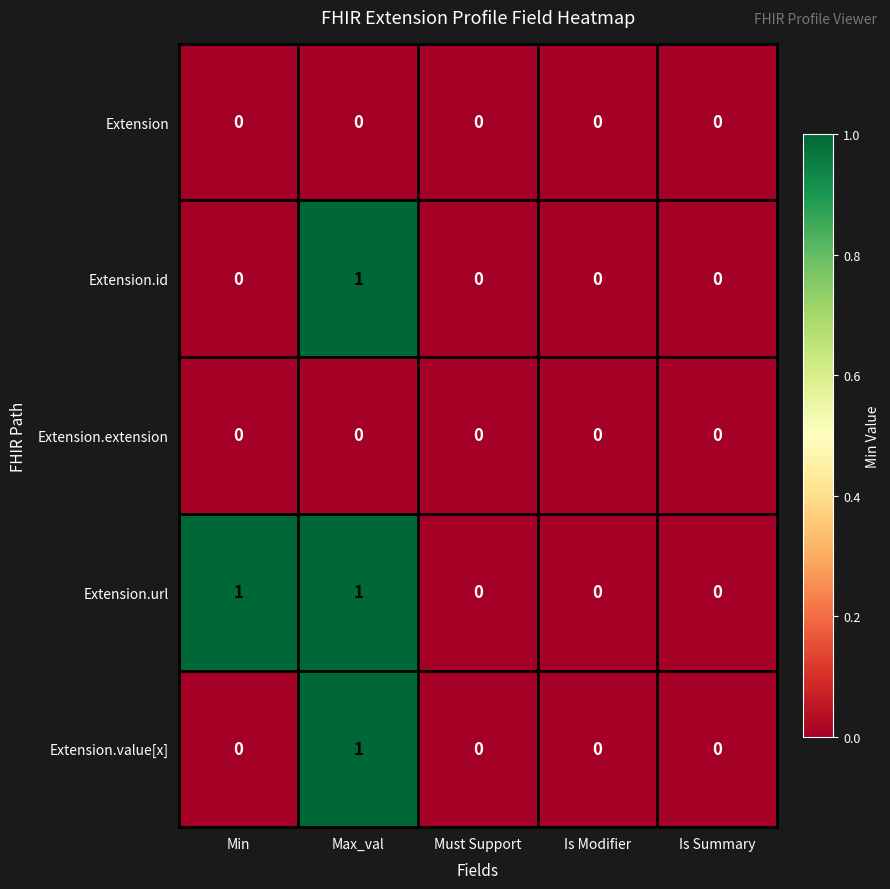

The Extension.id series shows 1 at Must Support. True or false?

False